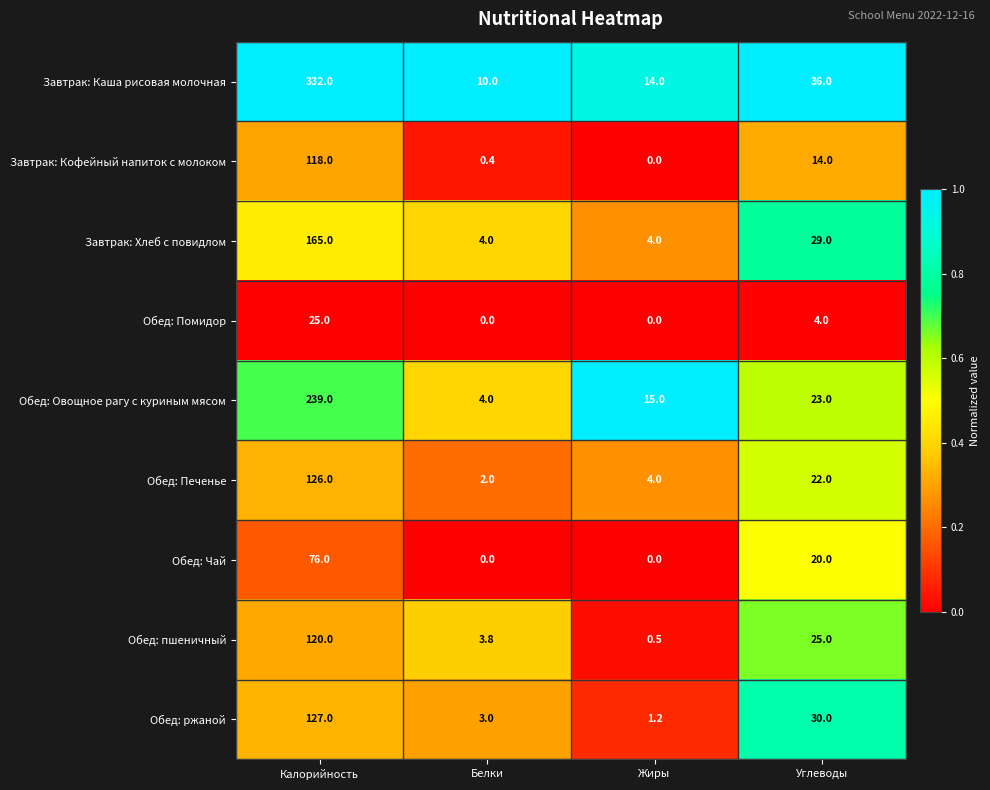

Which series changed the most between Калорийность and Жиры?

Завтрак: Каша рисовая молочная